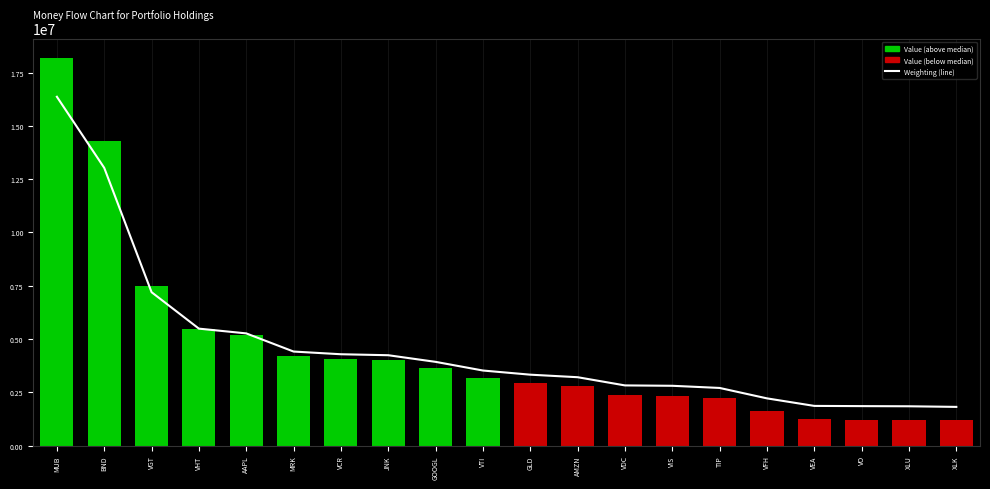

Are the bars horizontal?

No